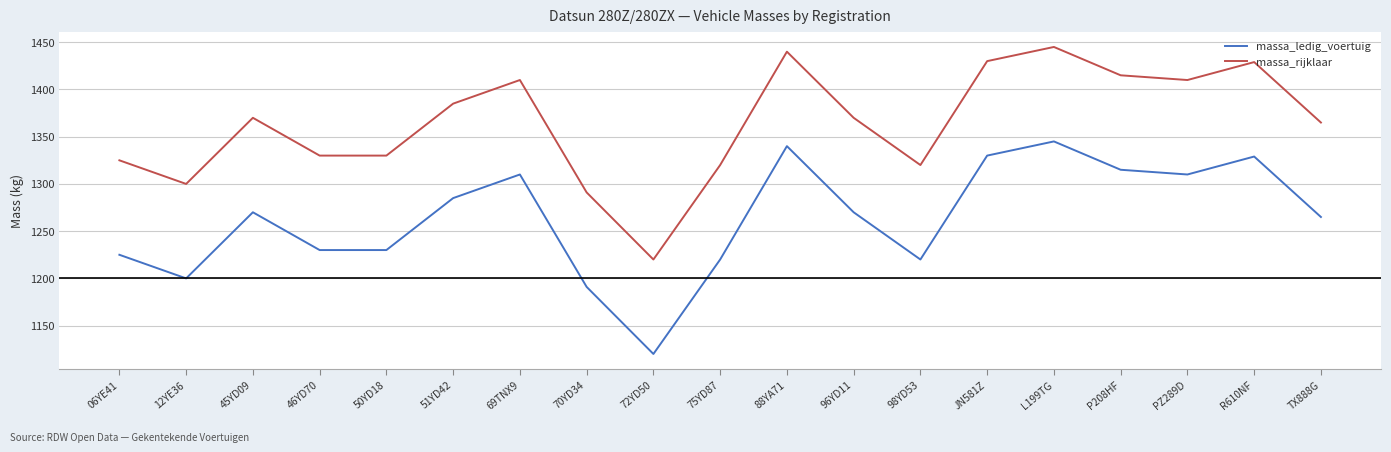

What is the approximate value of massa_ledig_voertuig at L199TG, to the nearest 5?

1345